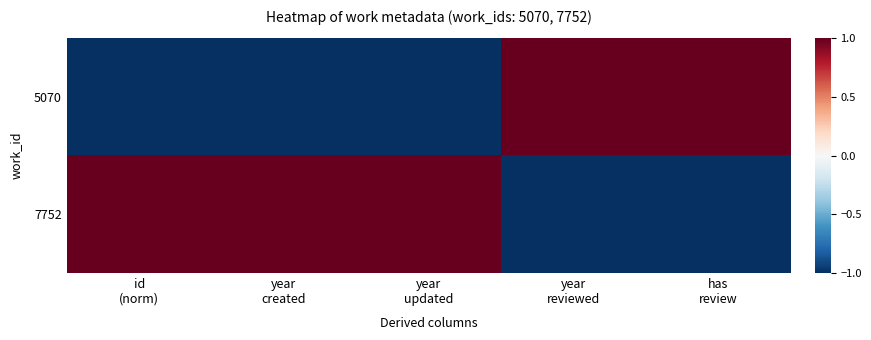

Which series has the largest total across all categories?

7752